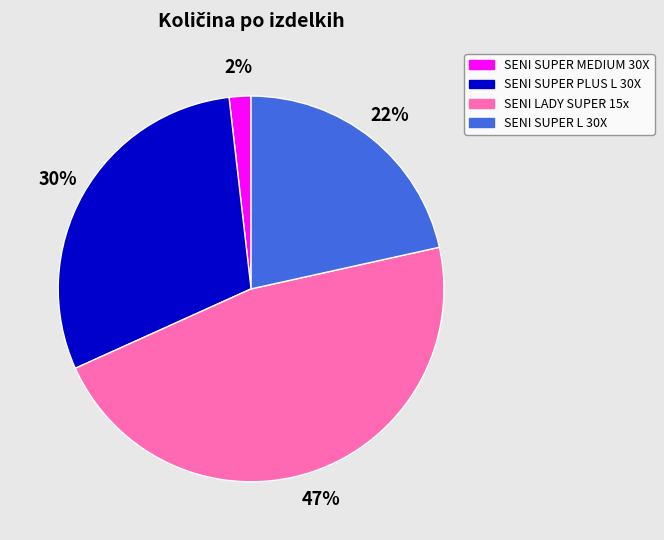

Count the number of slices in the pie.

4